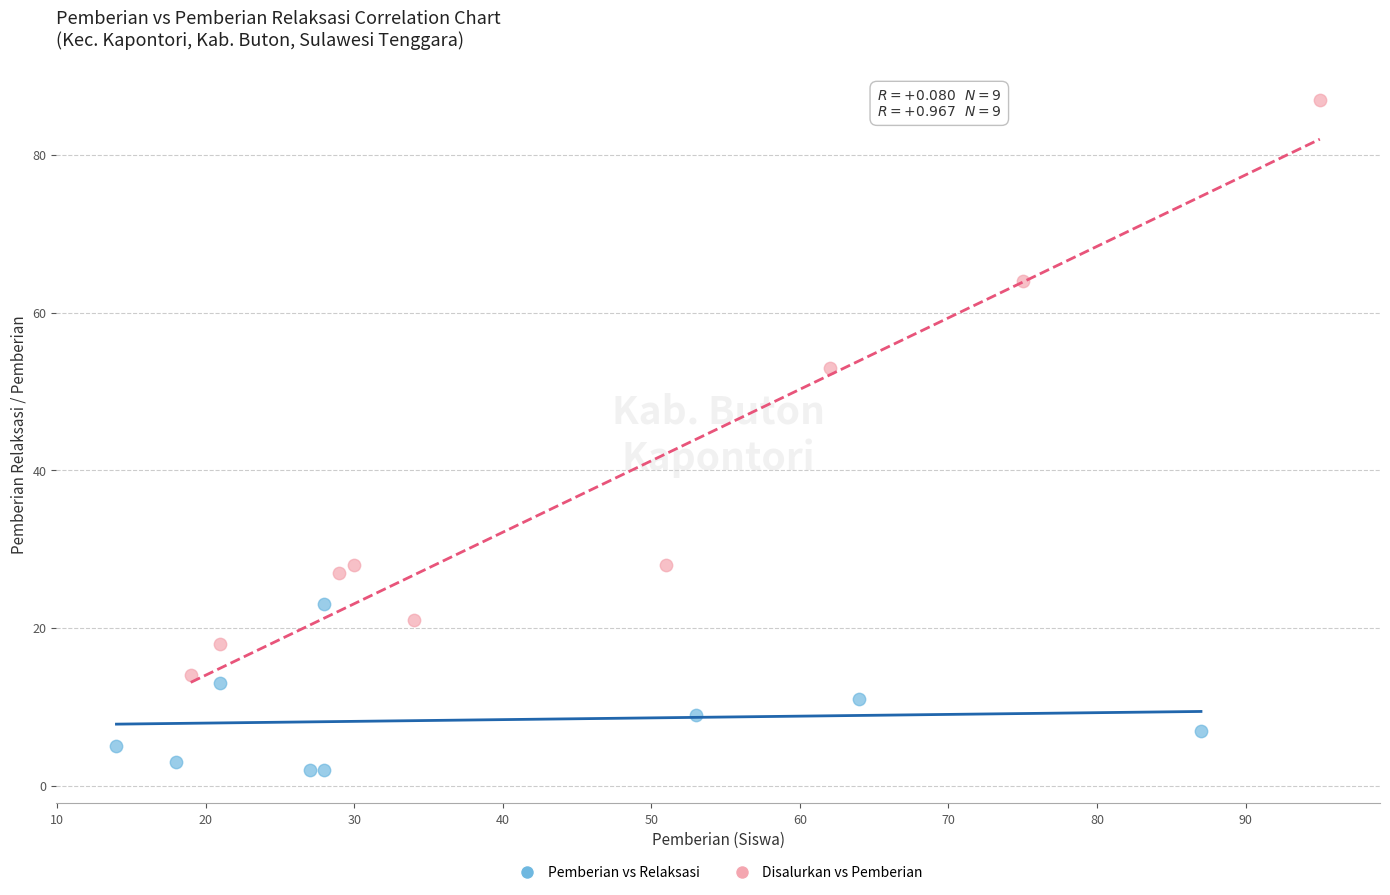

What are all the series names shown in the legend?

Pemberian vs Relaksasi, Disalurkan vs Pemberian